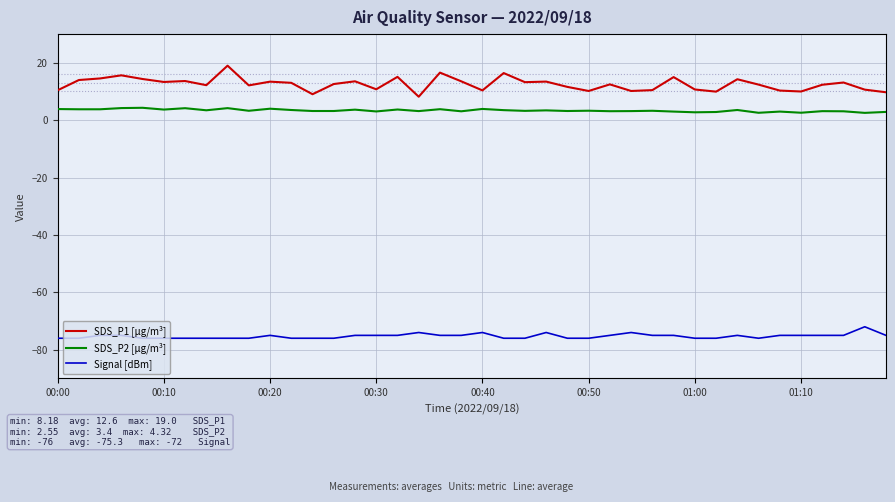

Which series has the largest total across all categories?

SDS_P1 [µg/m³]